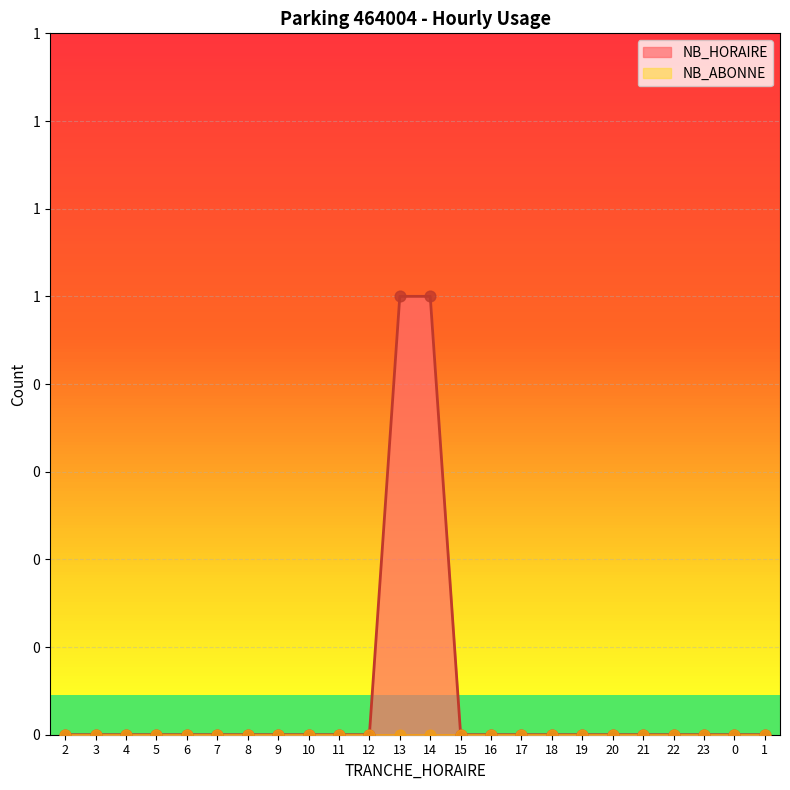

Between 23 and 11, which is larger?

23